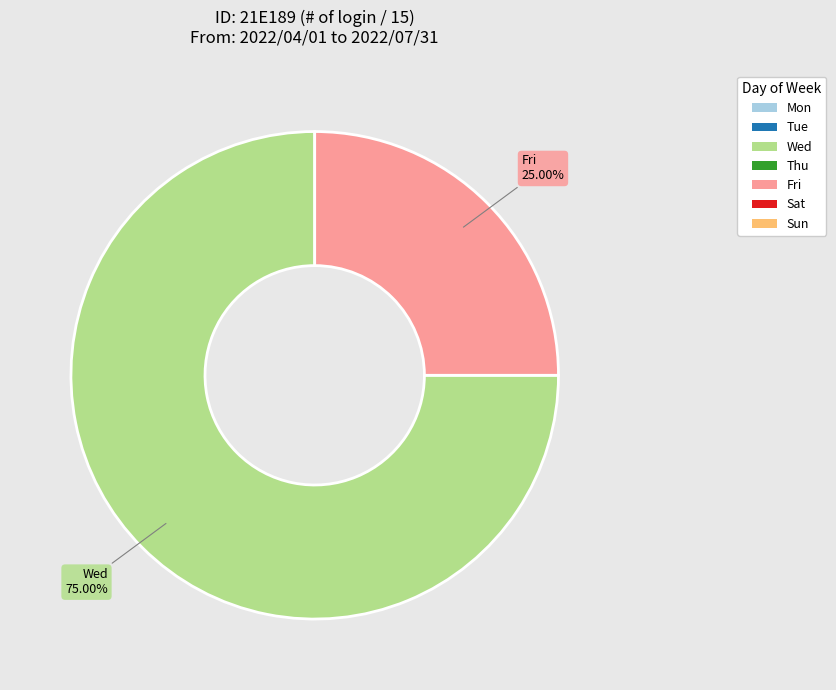

Does any single category account for the majority?

Yes